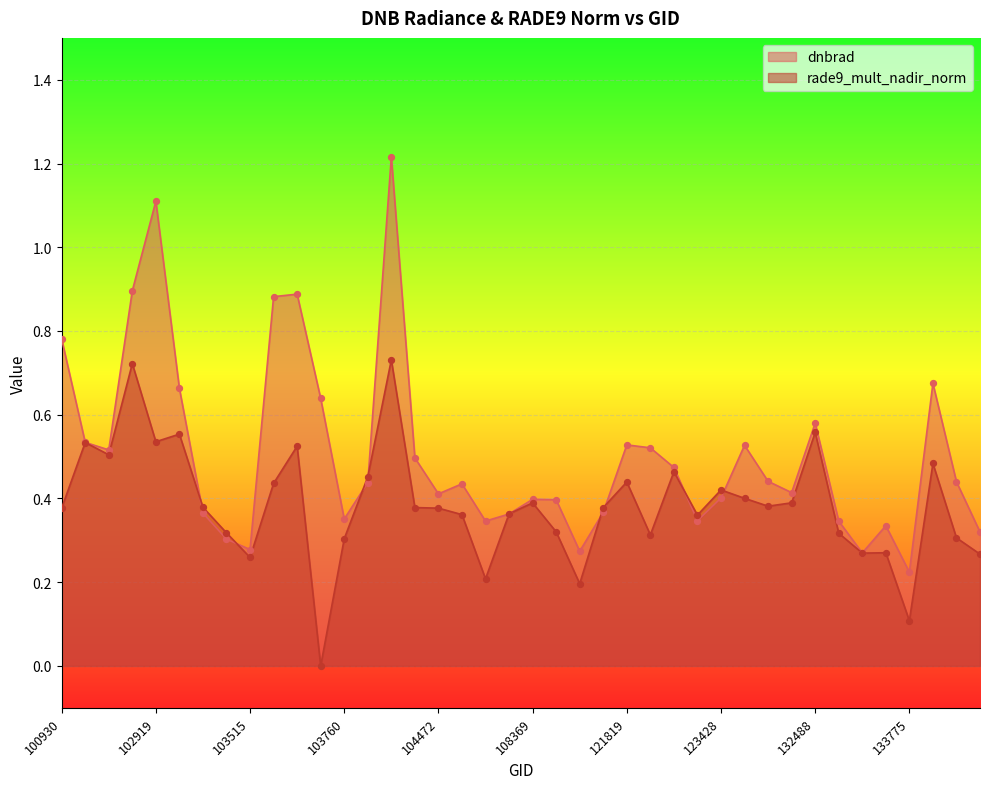

Which series reaches the minimum Y coordinate?

rade9_mult_nadir_norm